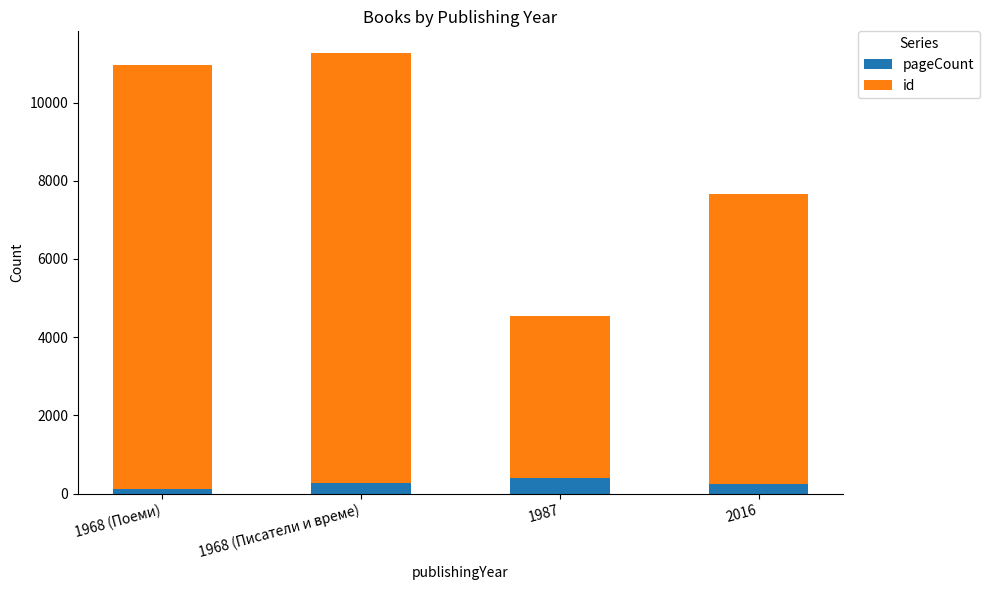

How many categories are shown in the chart?

4